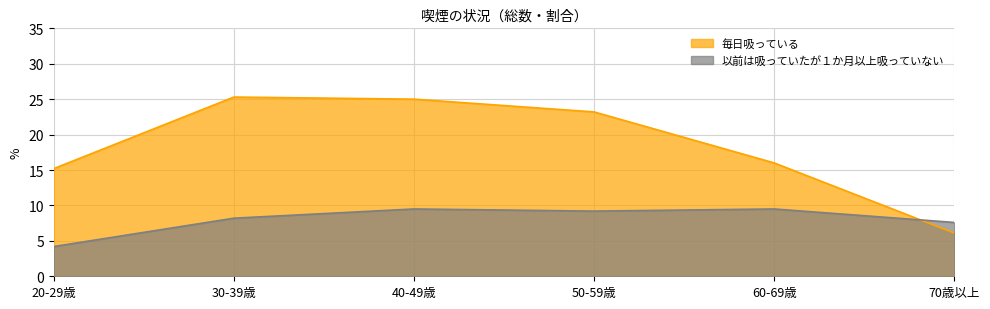

What is the label of the 5th point from the left?

60-69歳